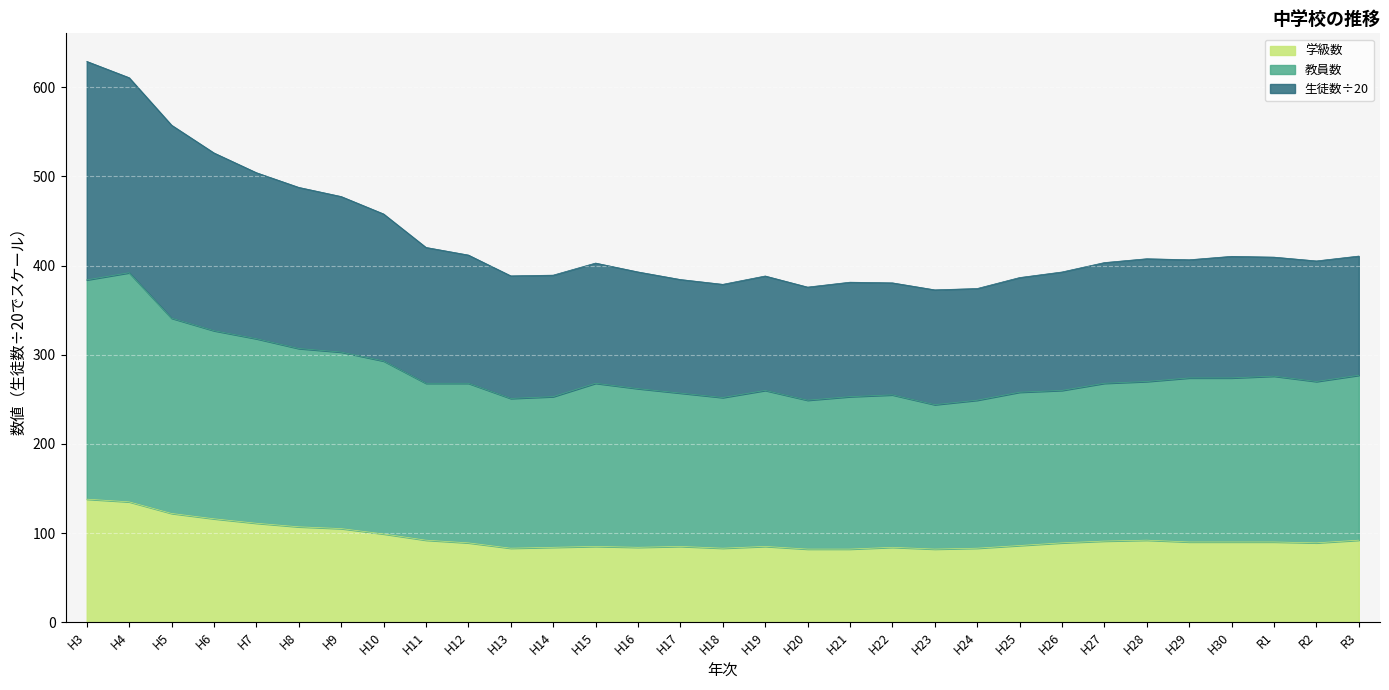

Is it true that 学級数 equals 44.4 at H25?

False